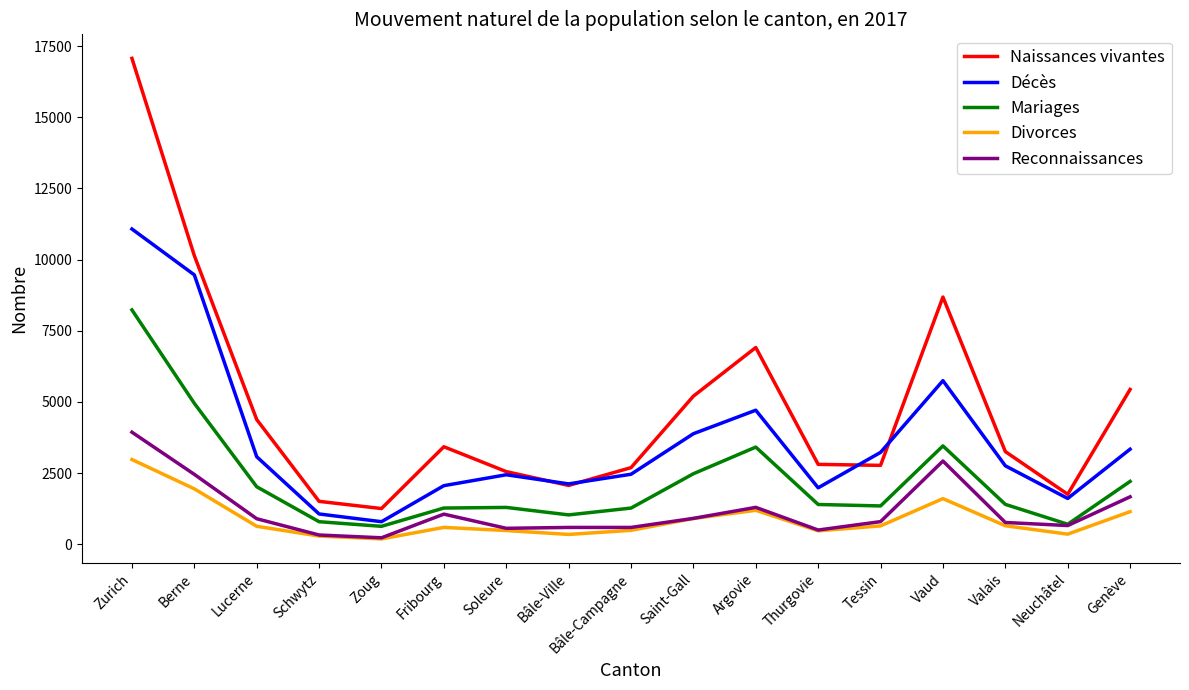

Which label corresponds to the largest value in the chart?

Zurich